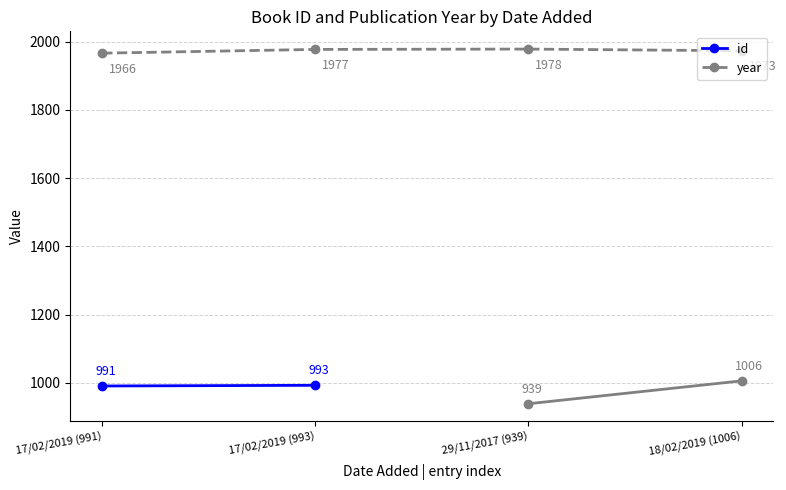

Rank the categories by value from lowest to highest.

17/02/2019 (991), 18/02/2019 (1006), 17/02/2019 (993), 29/11/2017 (939)